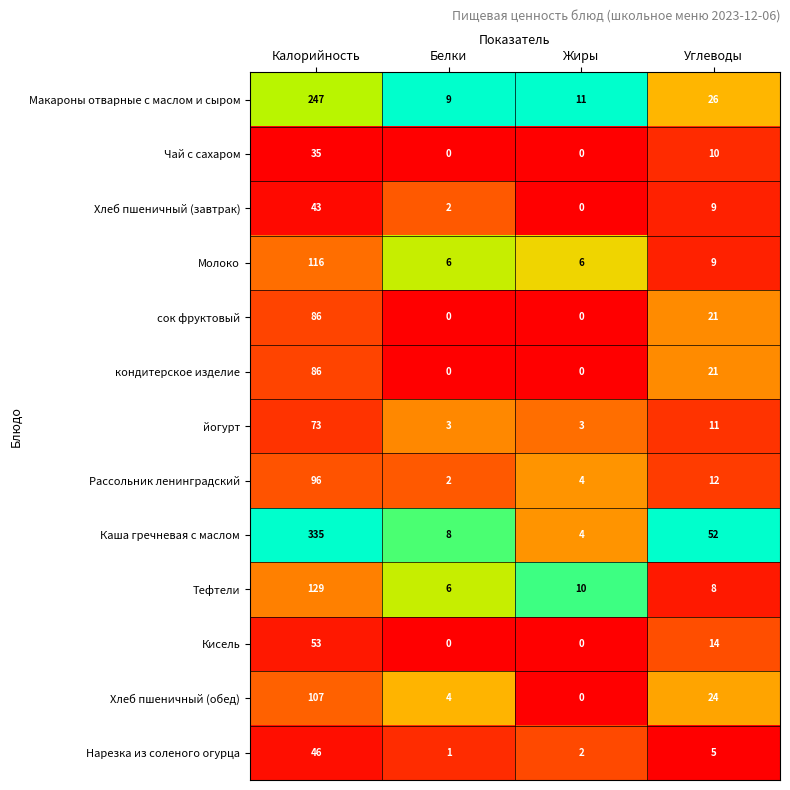

What is the sum of all Чай с сахаром values?

45